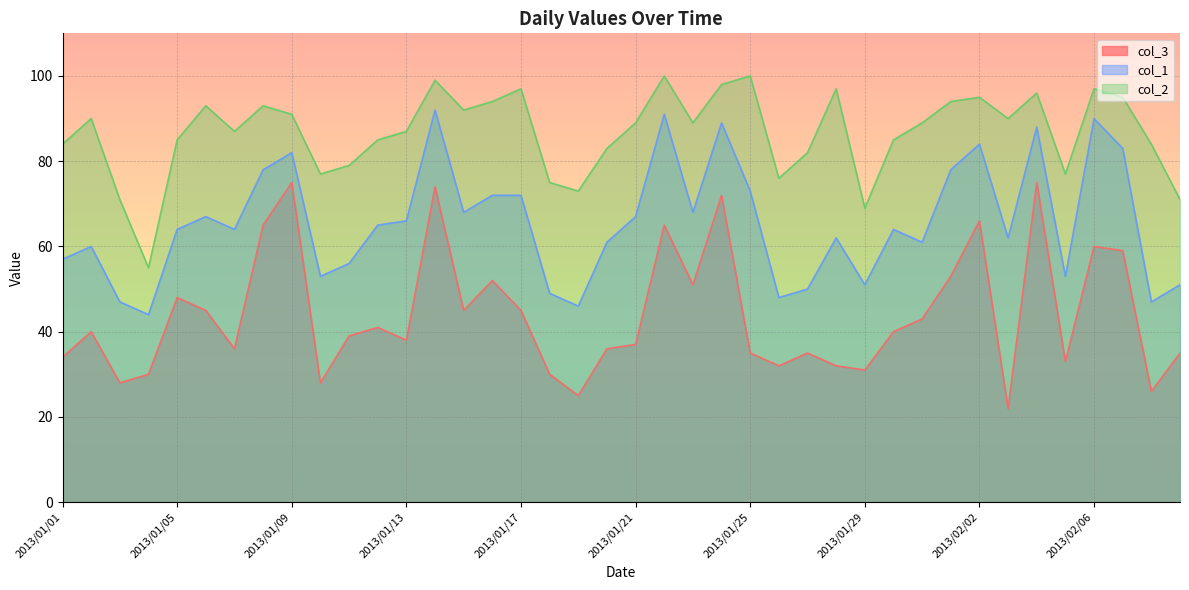

What is the average value of the col_1 series?

66